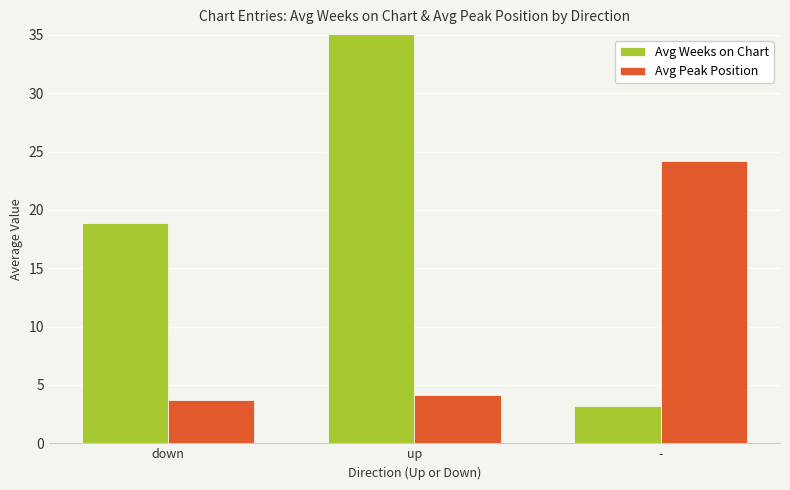

What is the average value of the Avg Weeks on Chart series?

19.8